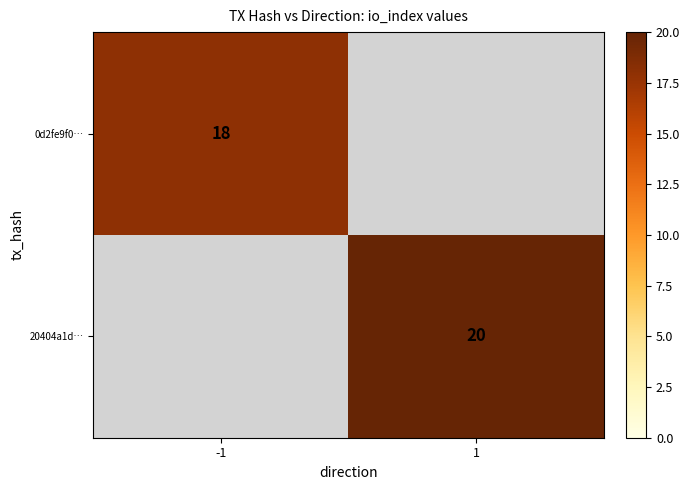

True or false: 0d2fe9f0… has a value of 10 at -1.

False